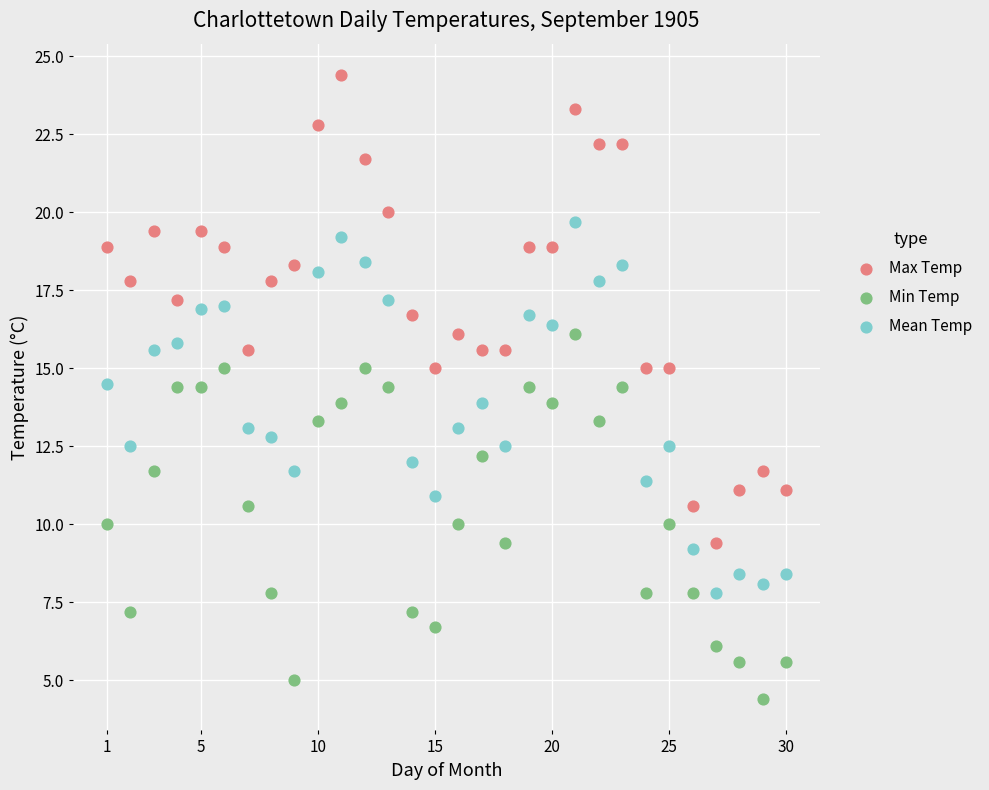

What are all the series names shown in the legend?

Max Temp, Min Temp, Mean Temp